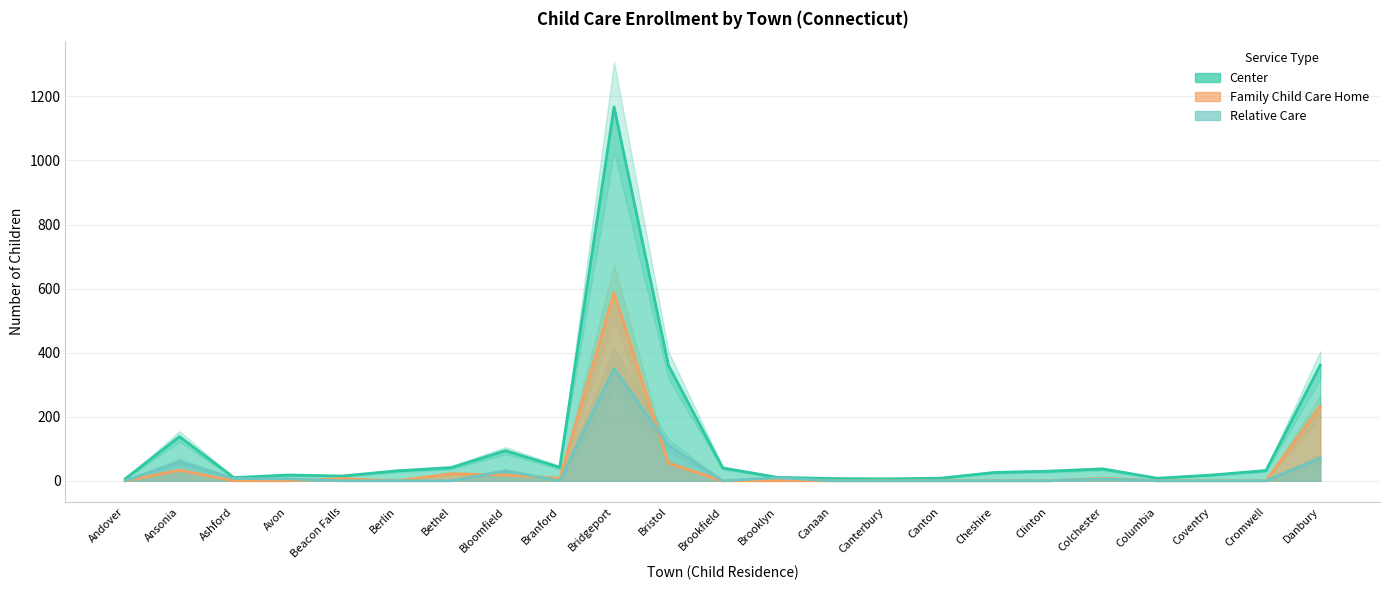

At which category does the chart reach its minimum across all series?

Andover